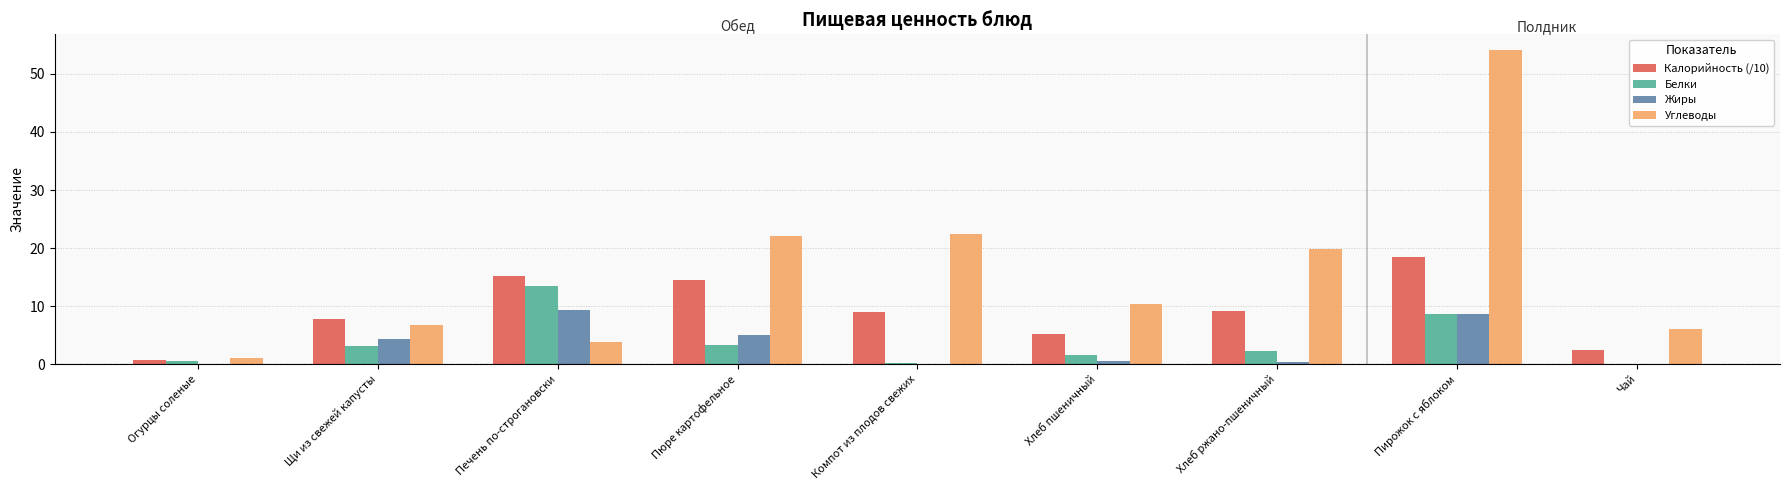

Between Огурцы соленые and Пюре картофельное, which series saw the biggest shift?

Углеводы